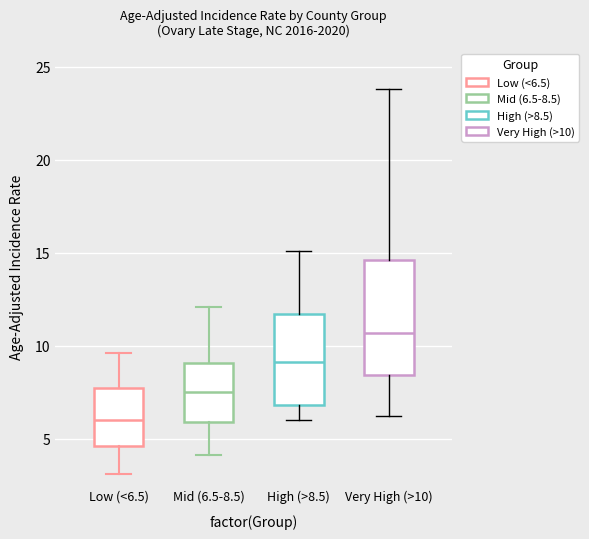

Reading left to right, read every box against the y-axis: the position of its median line, the range the box covers, and the ends of its whiskers. The values are not printed on the chart, so give them approximately, as read against the axis.

Low (<6.5): median 6.0, box 4.5 to 7.5, whiskers 3.0 to 9.5
Mid (6.5-8.5): median 7.5, box 6.0 to 9.0, whiskers 4.0 to 12.0
High (>8.5): median 9.0, box 7.0 to 11.5, whiskers 6.0 to 15.0
Very High (>10): median 10.5, box 8.5 to 14.5, whiskers 6.0 to 24.0